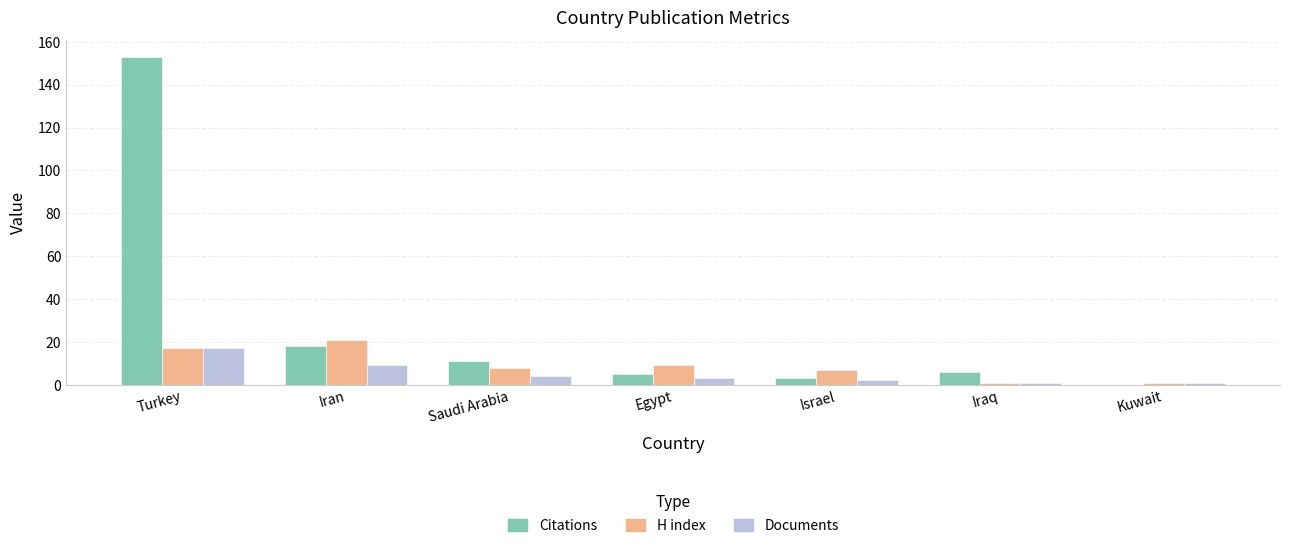

Which category has the highest value across all series?

Turkey